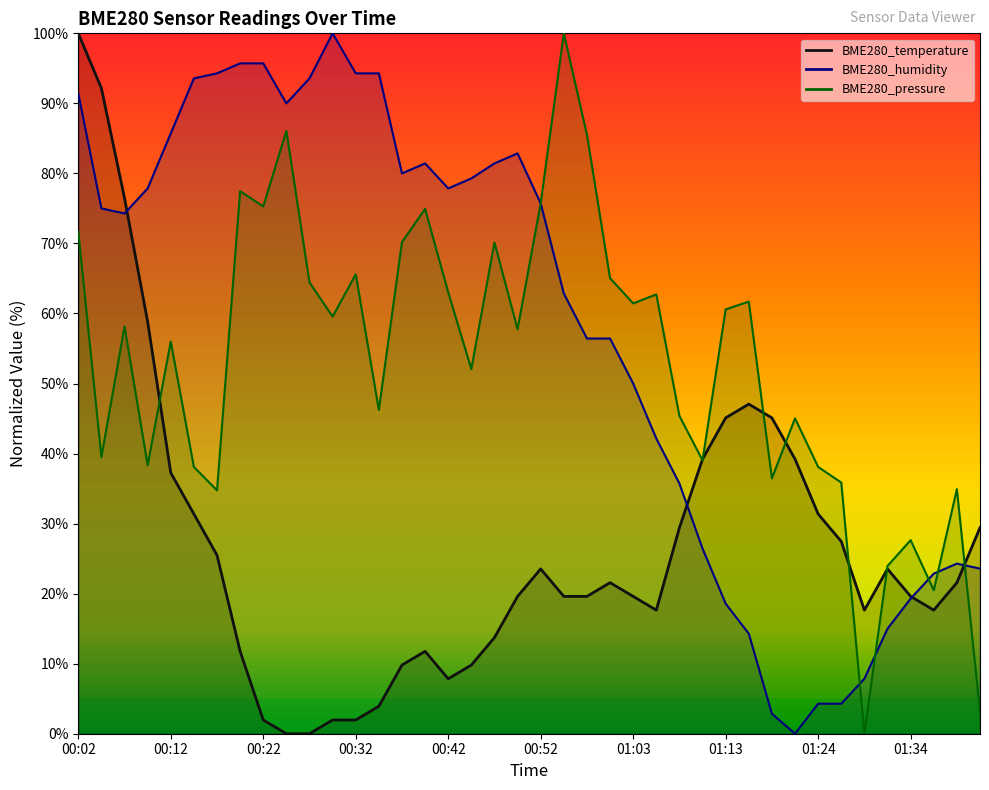

Reading left to right, list all the values displayed in this chart.

BME280_temperature: 100.0	92.2	76.5	58.8	37.3	31.4	25.5	11.8	2.0	0.0	0.0	2.0	2.0	3.9	9.8	11.8	7.8	9.8	13.7	19.6	23.5	19.6	19.6	21.6	19.6	17.6	29.4	39.2	45.1	47.1	45.1	39.2	31.4	27.5	17.6	23.5	19.6	17.6	21.6	29.4
BME280_humidity: 91.4	75.0	74.3	77.9	85.7	93.6	94.3	95.7	95.7	90.0	93.6	100.0	94.3	94.3	80.0	81.4	77.9	79.3	81.4	82.9	75.7	62.9	56.4	56.4	50.0	42.1	35.7	26.4	18.6	14.3	2.9	0.0	4.3	4.3	7.9	15.0	19.3	22.9	24.3	23.6
BME280_pressure: 71.7	39.5	58.1	38.3	56.0	38.1	34.7	77.5	75.3	86.1	64.4	59.6	65.6	46.2	70.2	74.9	63.0	52.1	70.1	57.8	75.7	100.0	85.5	65.0	61.4	62.7	45.4	39.0	60.6	61.7	36.5	45.0	38.1	35.9	0.0	24.0	27.6	20.5	34.9	3.1